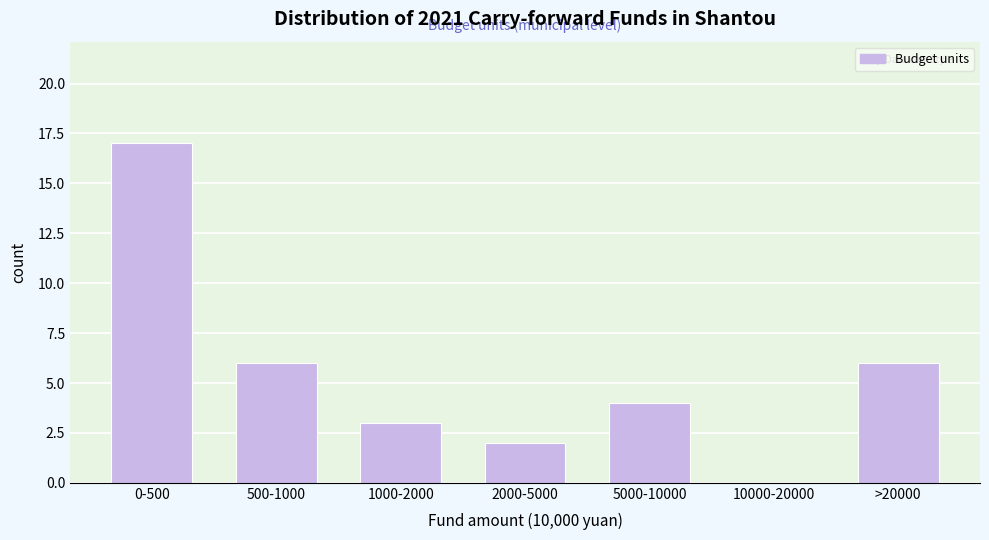

Reading left to right, extract all data points from this chart.

0-500=17	500-1000=6	1000-2000=3	2000-5000=2	5000-10000=4	10000-20000=0	>20000=6